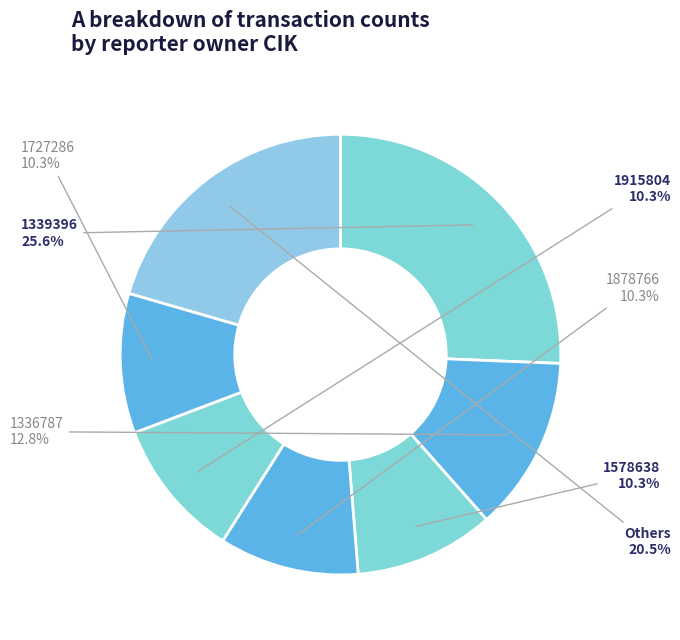

What percentage do 1878766 and 1336787 together represent?

23.1%